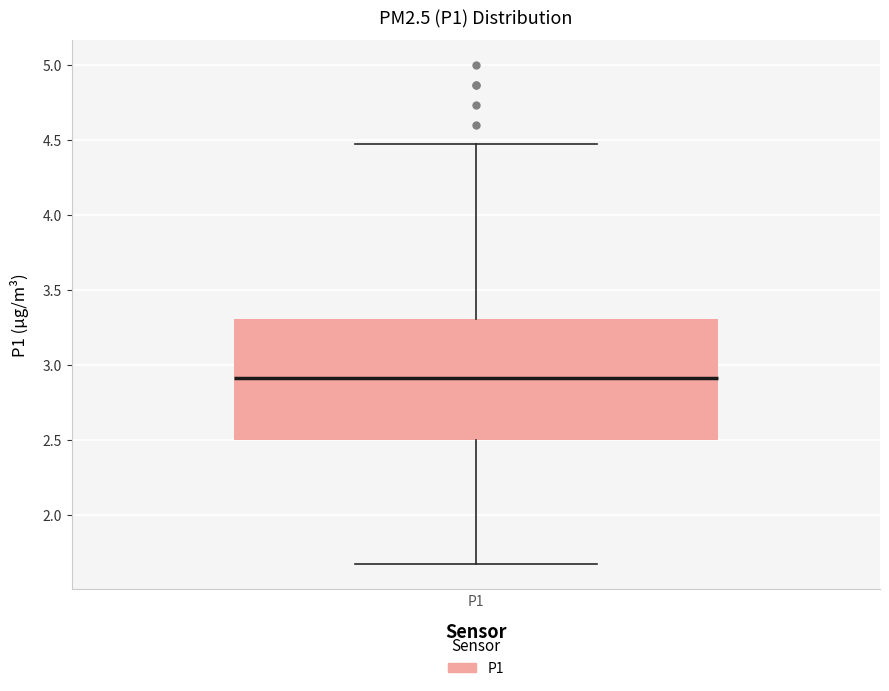

Where is the upper edge of the box for P1 on the y-axis? The values are not printed on the chart, so give them approximately, as read against the axis.

3.30